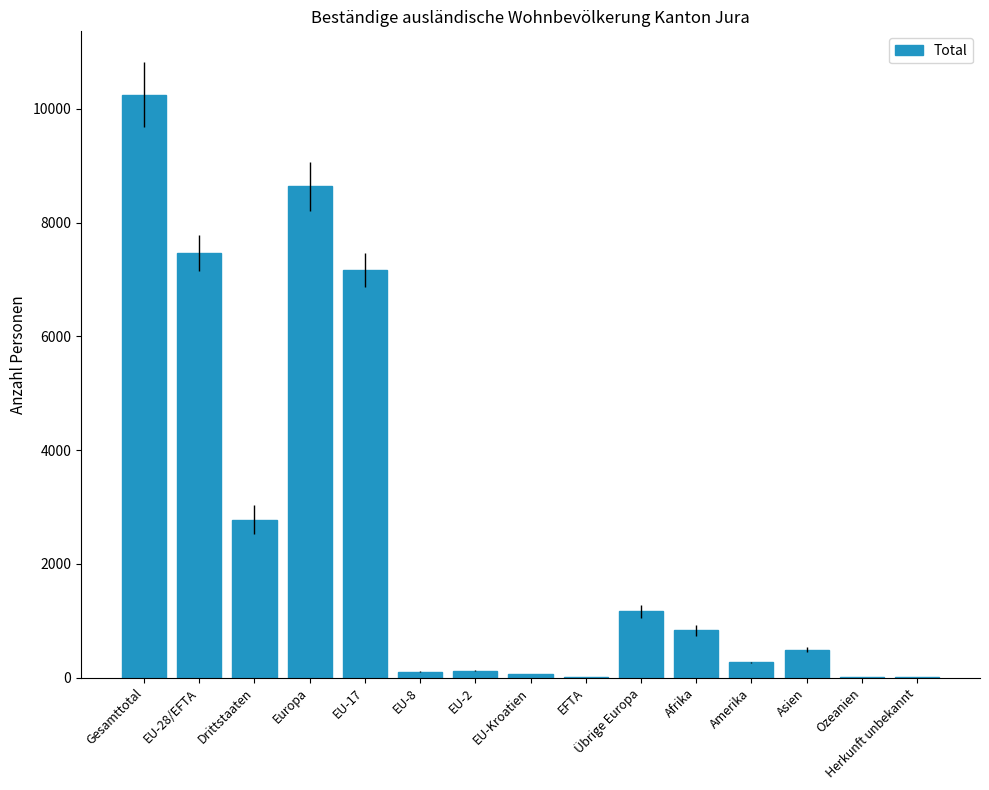

How many categories are shown in the chart?

15